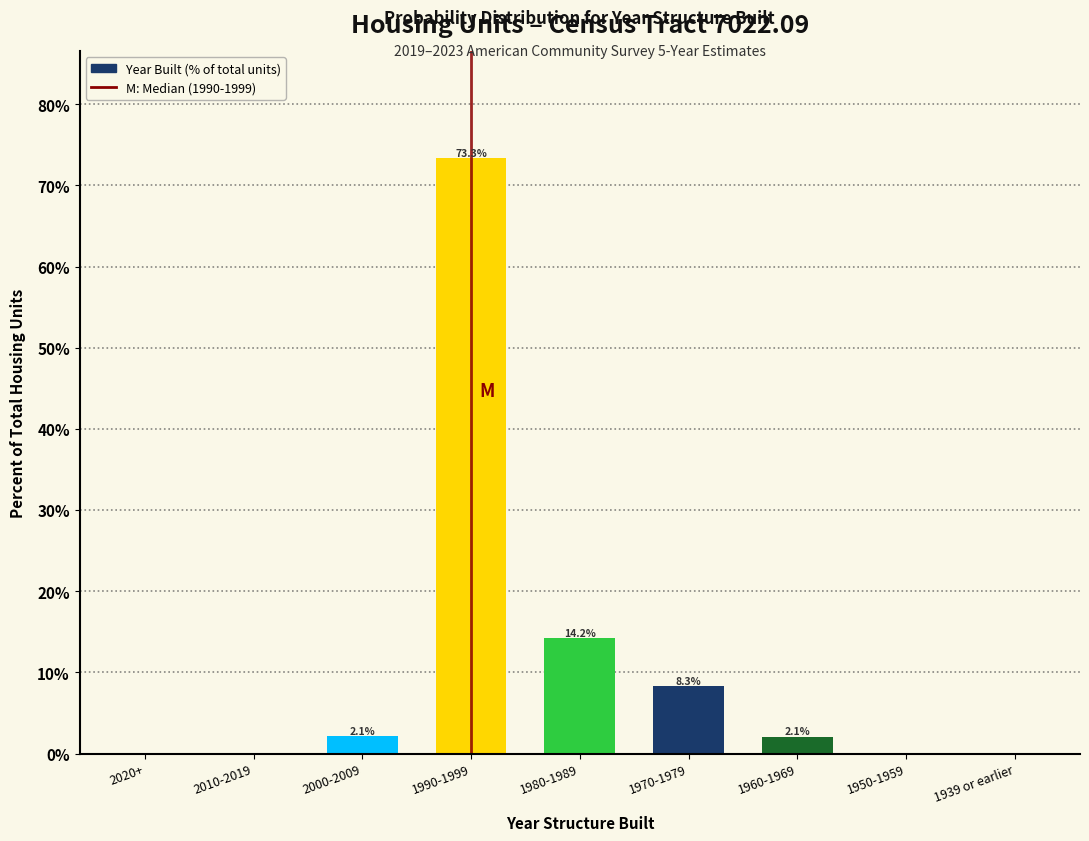

Reading left to right, extract all data points from this chart.

2020+=0.0	2010-2019=0.0	2000-2009=2.1	1990-1999=73.3	1980-1989=14.2	1970-1979=8.3	1960-1969=2.1	1950-1959=0.0	1939 or earlier=0.0